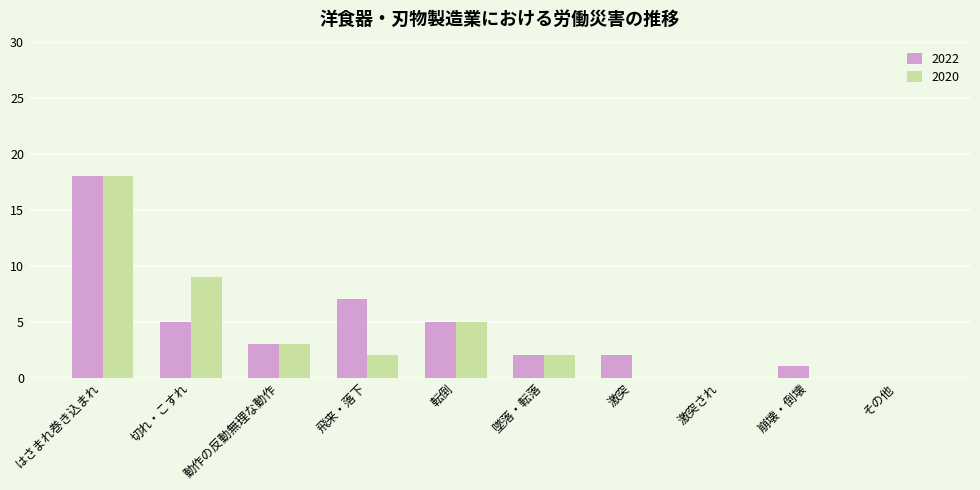

True or false: 2020 has a value of 0 at 激突.

True